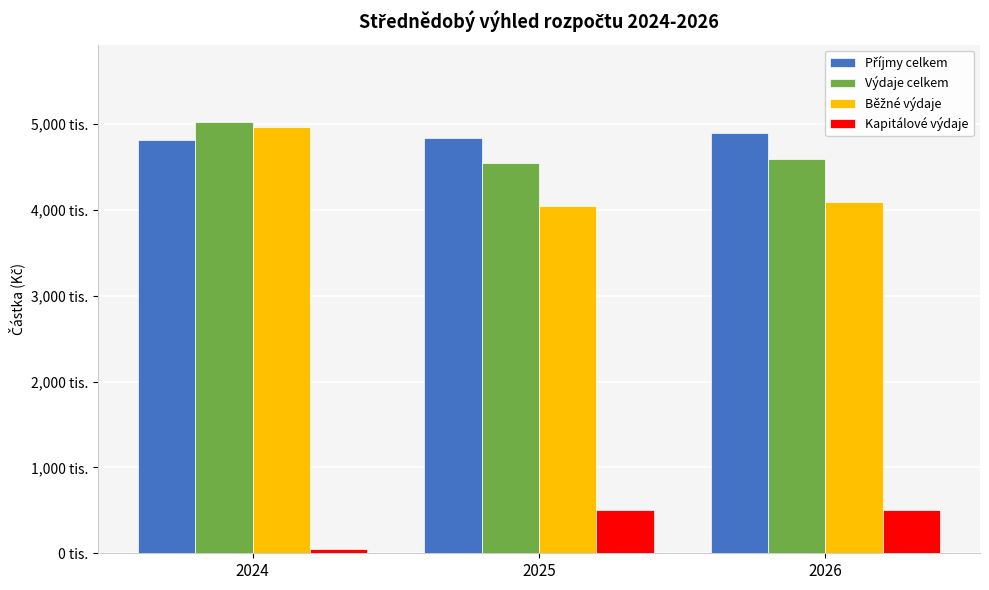

What is the average value of the Kapitálové výdaje series?

350000